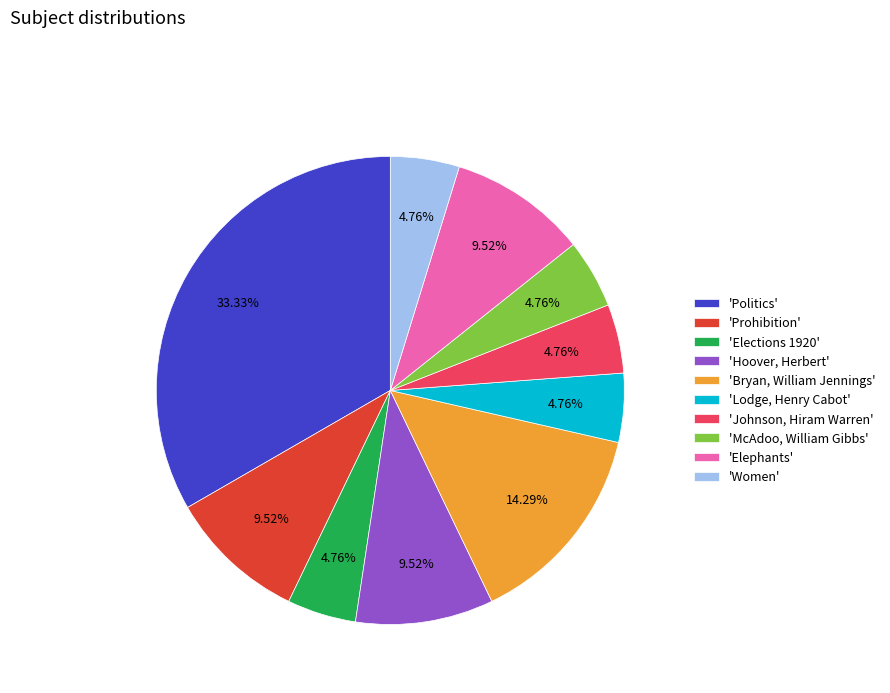

How many slices are in this pie chart?

10